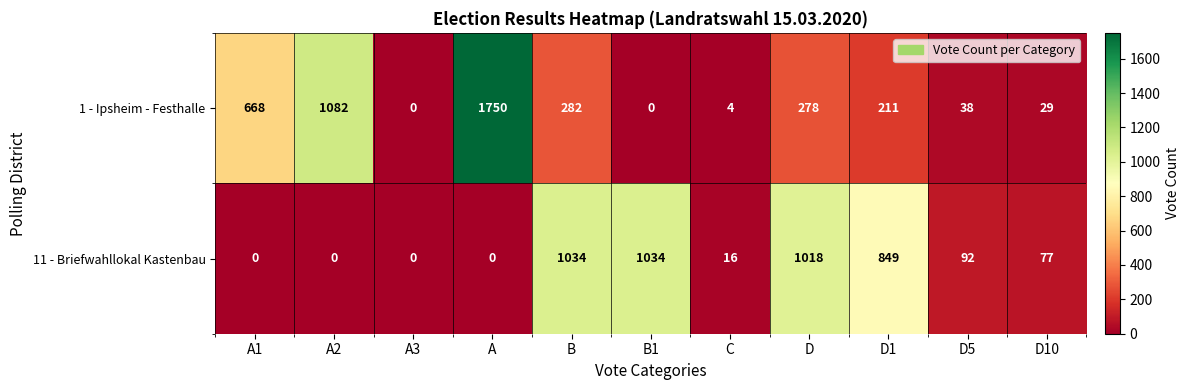

At how many categories does at least one series exceed 284?

7